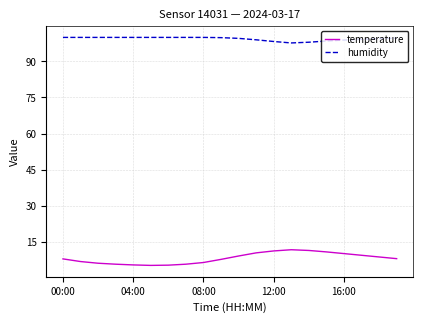

Which series has the widest spread of values?

temperature